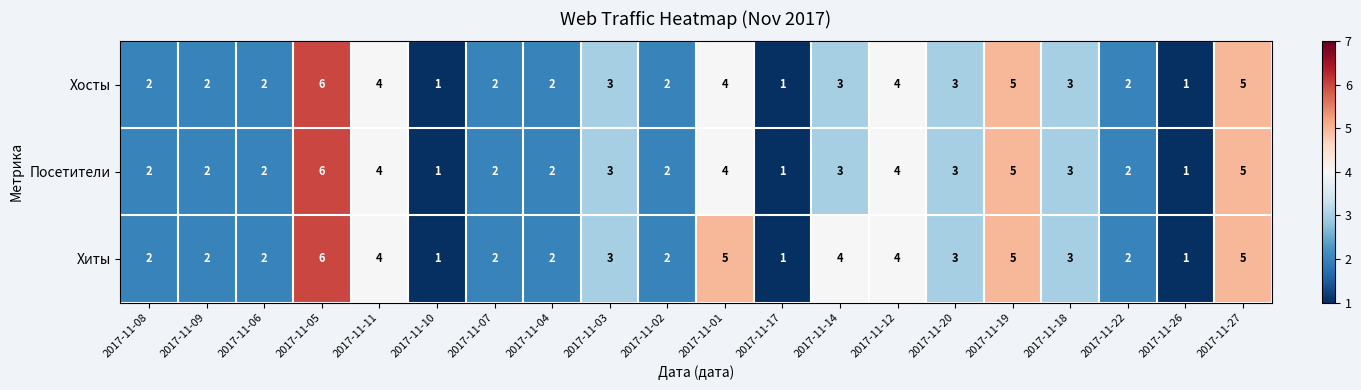

Where does the Хосты series first go above 3?

2017-11-05